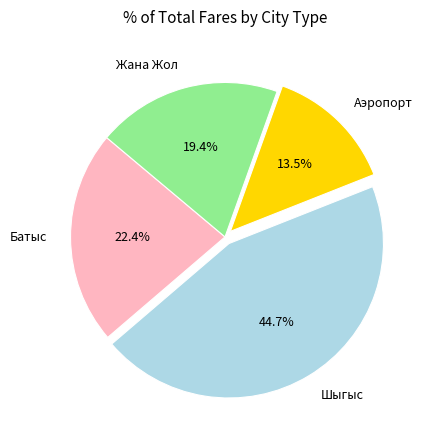

Rank the categories by value from highest to lowest.

Шыгыс, Батыс, Жана Жол, Аэропорт